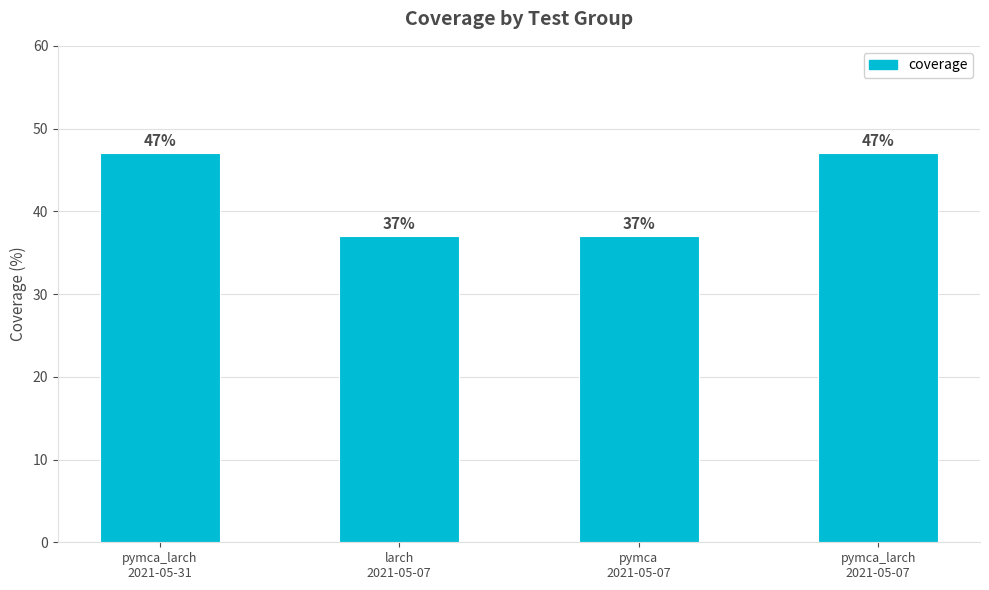

What is the difference between the maximum and minimum values?

10